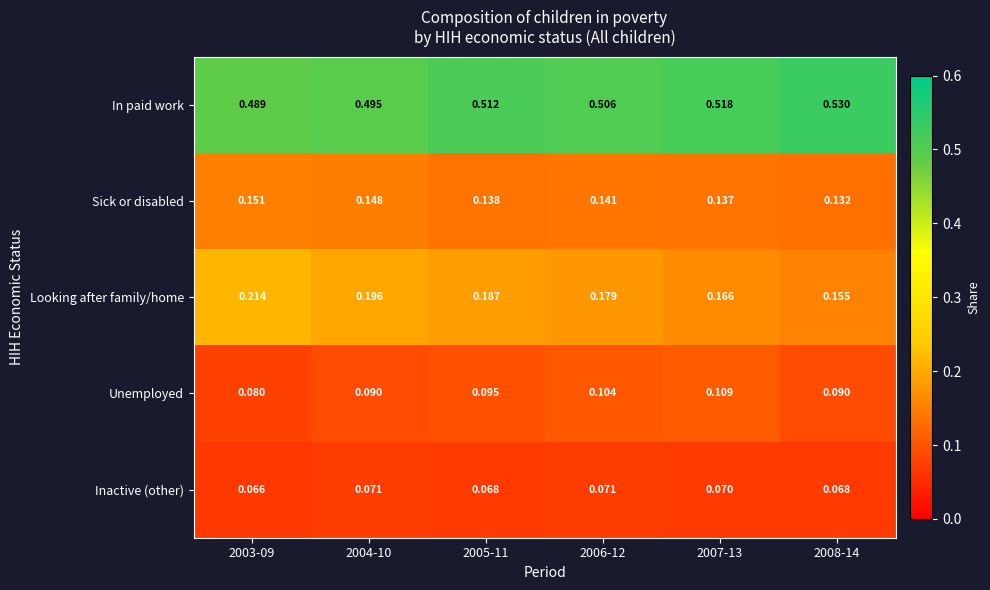

Count the number of categories in the chart.

6